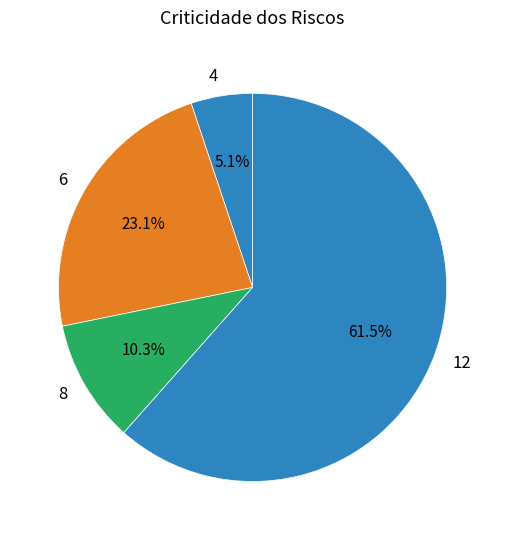

Which category has the smallest portion of the pie?

4